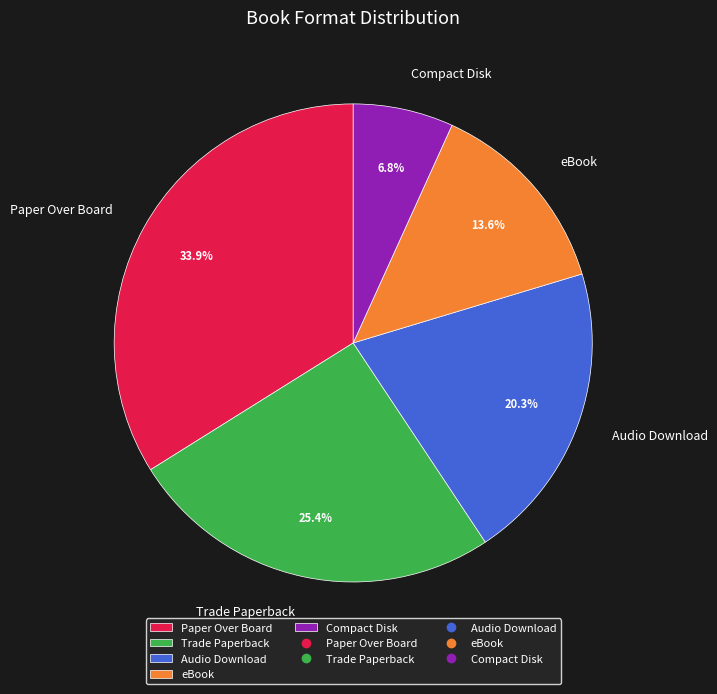

To the nearest percent, what is the average slice percentage?

20%